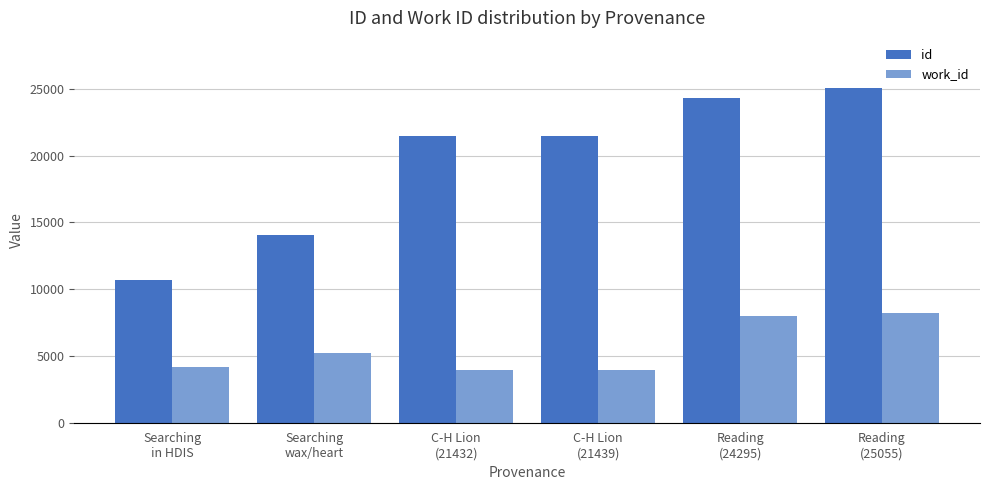

Does the chart contain any negative values?

No